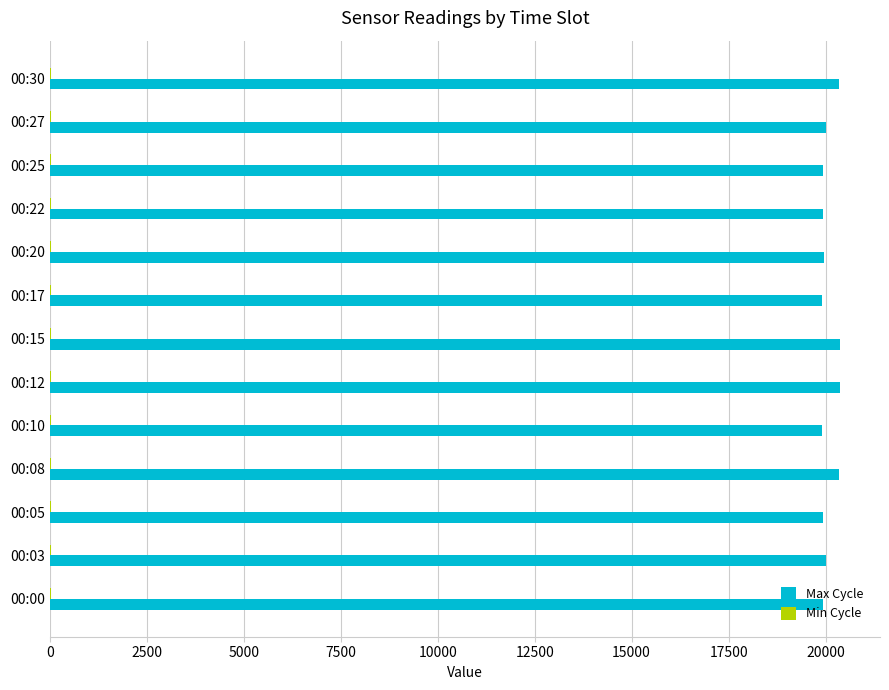

Which series has the largest total across all categories?

Max Cycle